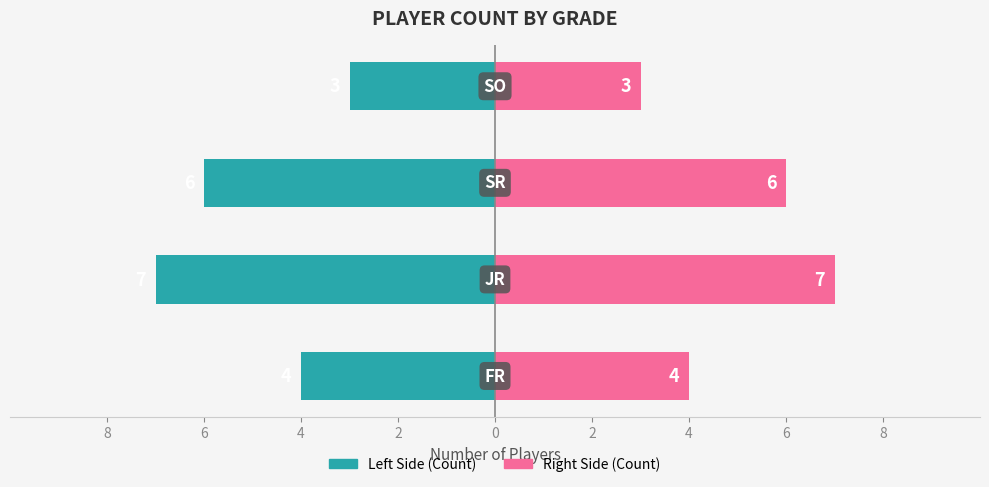

How many groups of bars are there?

4